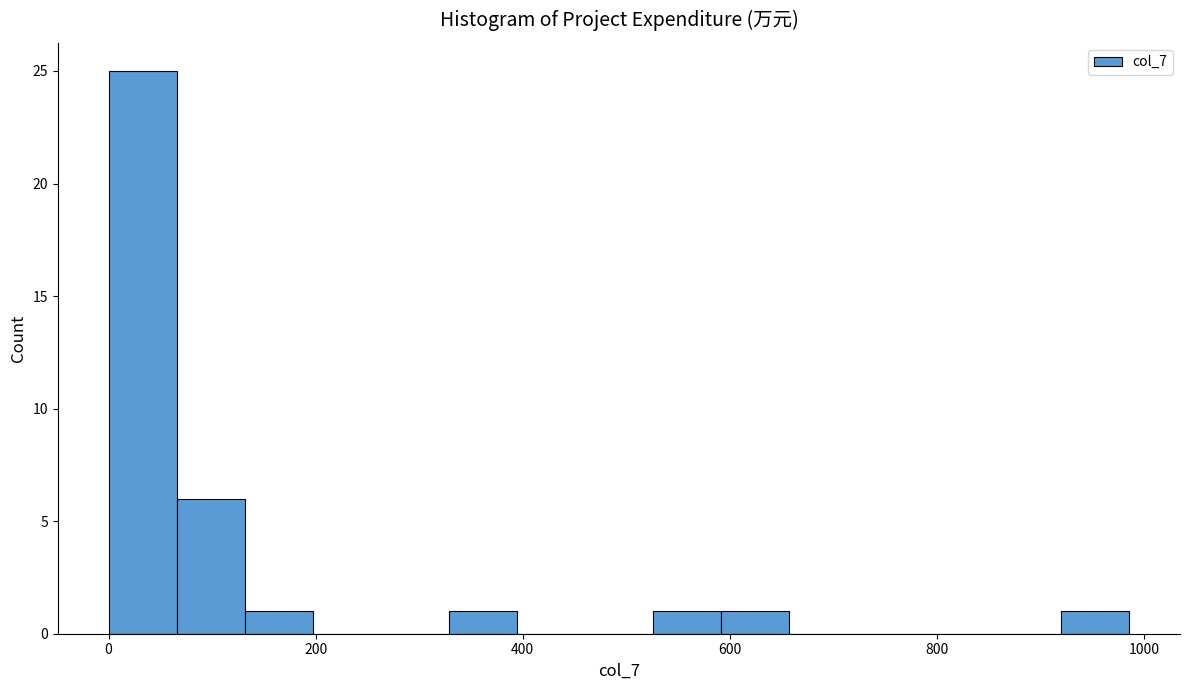

Read against the x-axis, roughly where is the centre of the tallest bar?

40